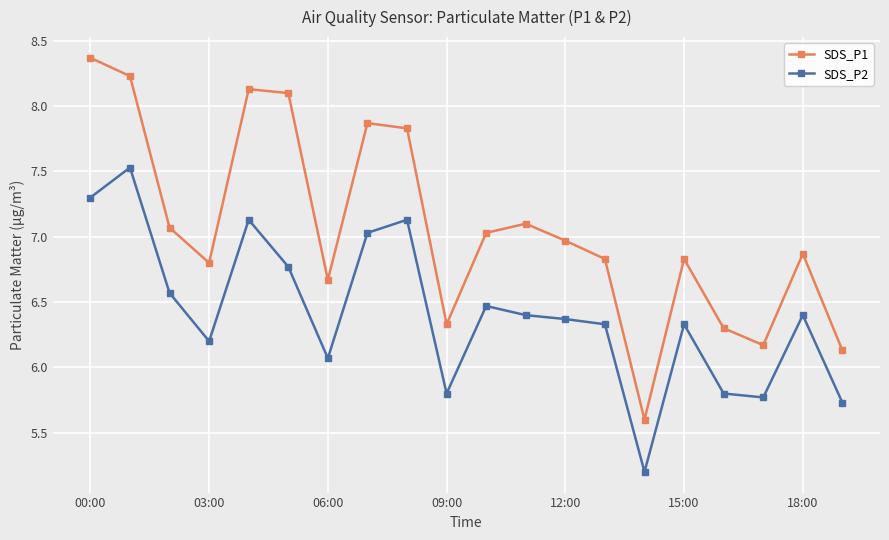

Which series has the widest spread of values?

SDS_P1